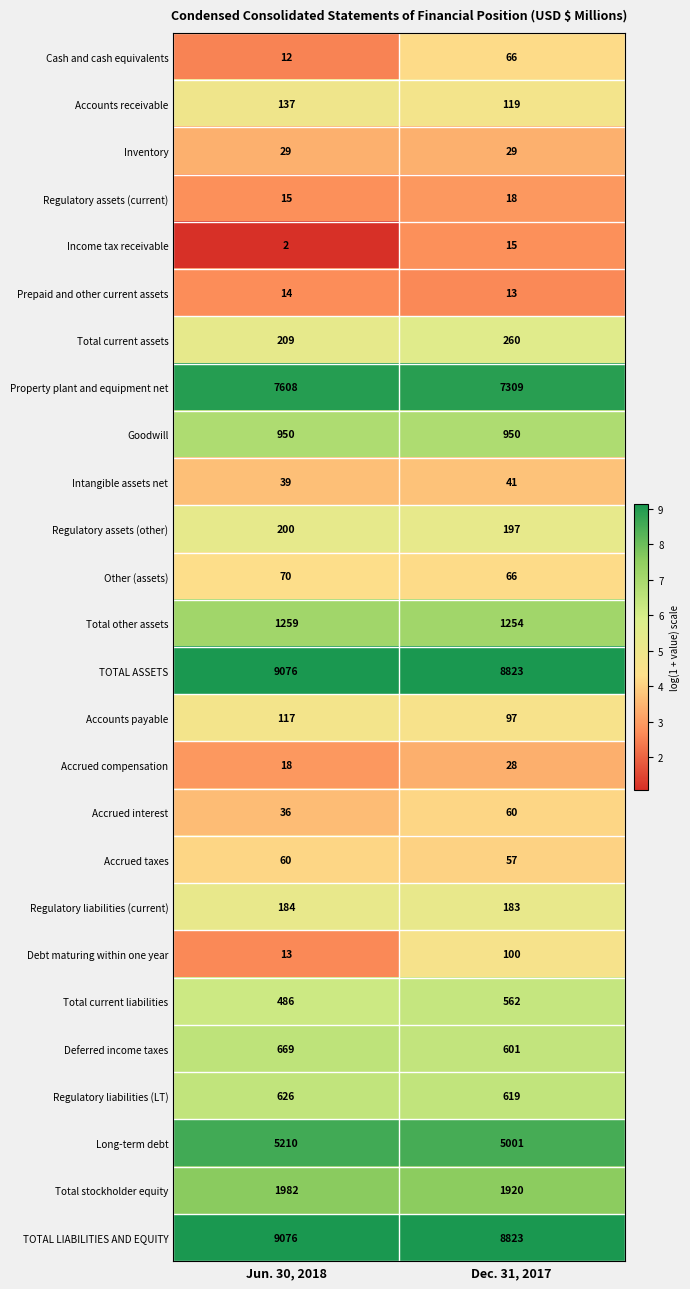

List the labels in order of Income tax receivable value, largest first.

Dec. 31, 2017, Jun. 30, 2018